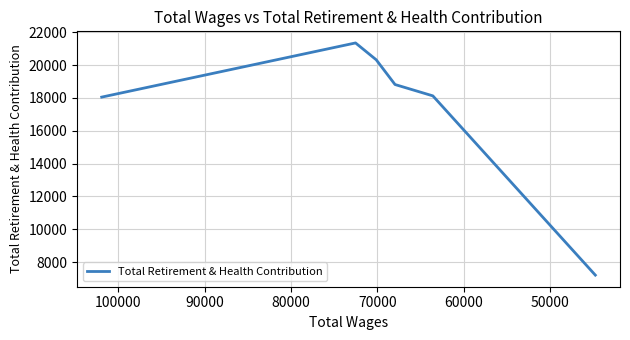

What is the difference between the maximum and minimum values?

14131